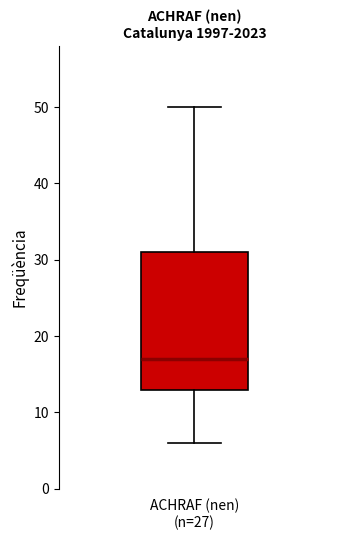

Where is the upper edge of the box for ACHRAF (nen) (n=27) on the y-axis? The values are not printed on the chart, so give them approximately, as read against the axis.

31